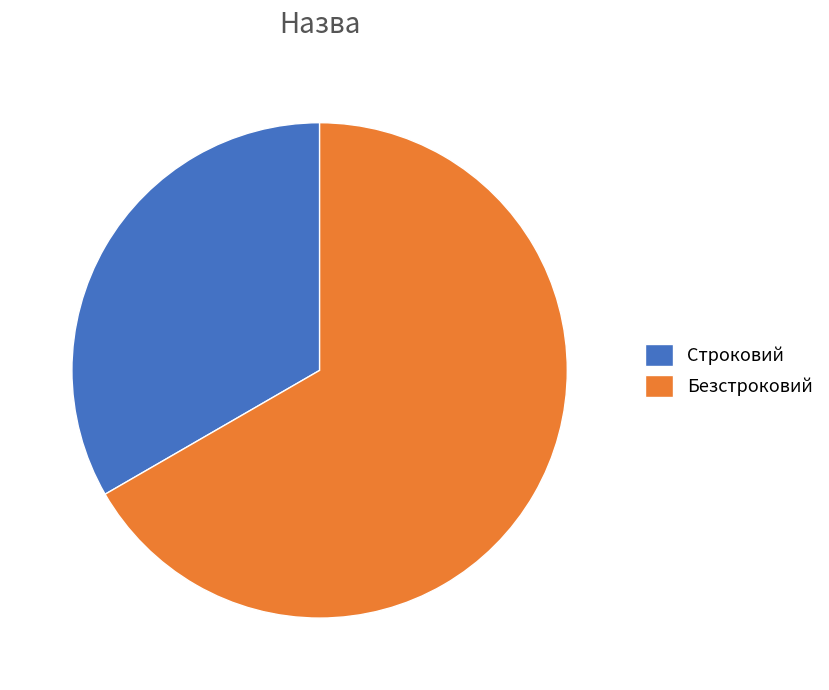

Is Строковий the majority of the pie?

No